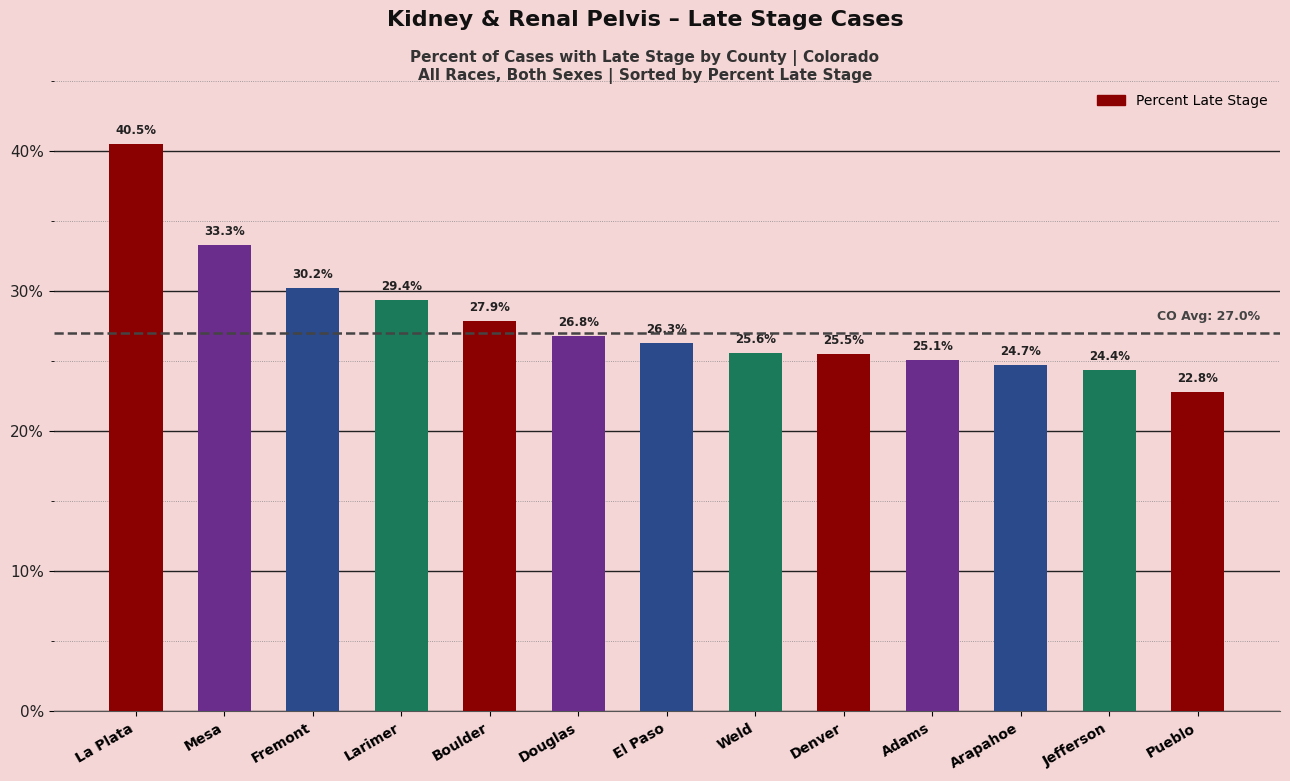

Is it true that the value at Mesa is 33.3?

True